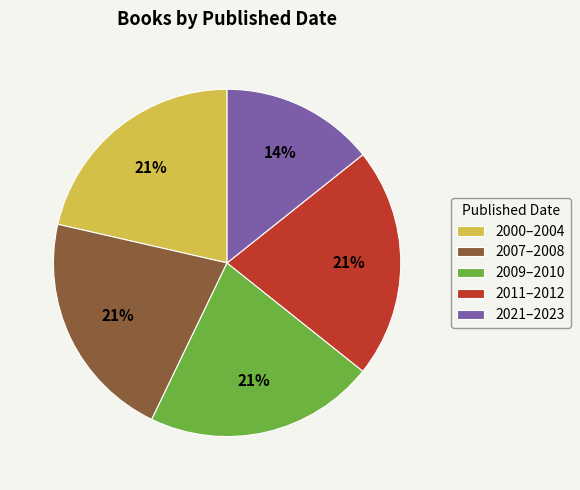

Which has a higher value, 2021–2023 or 2000–2004?

2000–2004